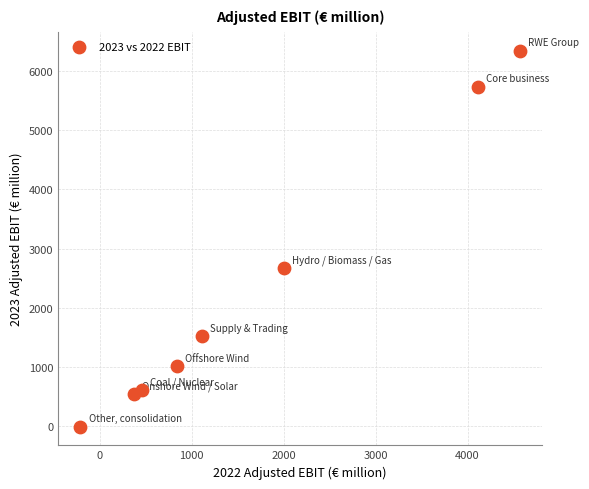

What is the range of X values (max minus min)?

4778